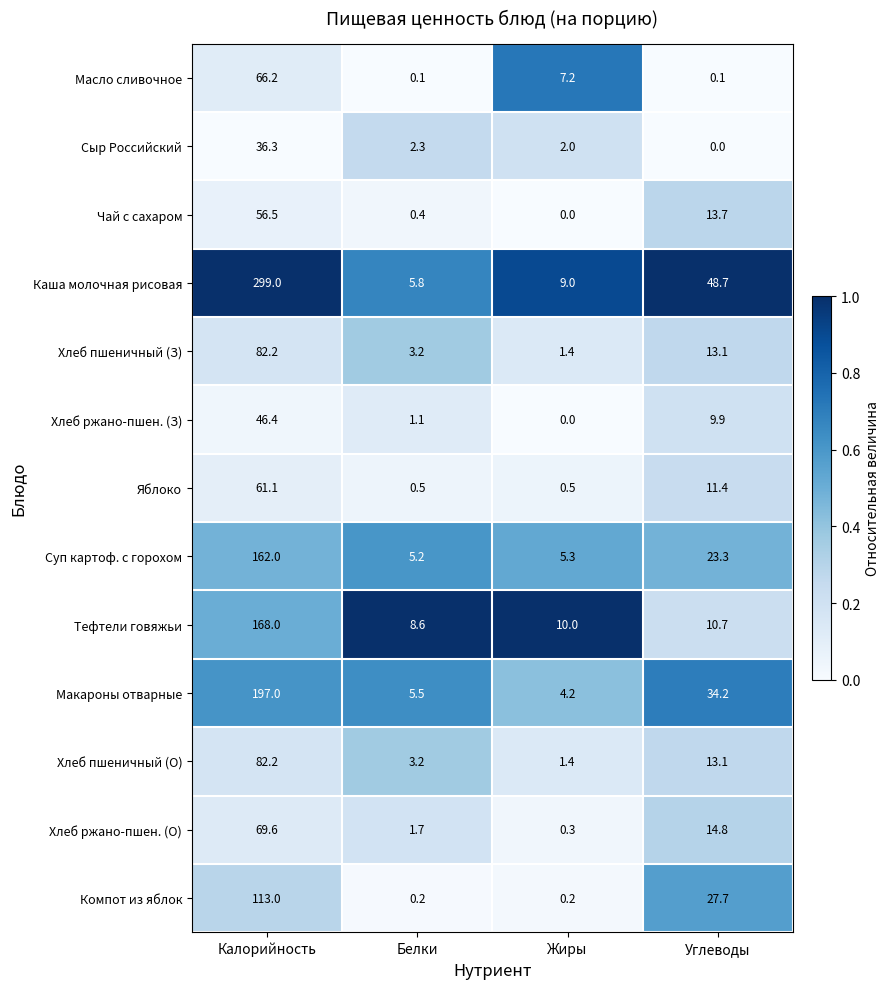

Where is Хлеб пшеничный (З) nearest to the value 41?

Углеводы